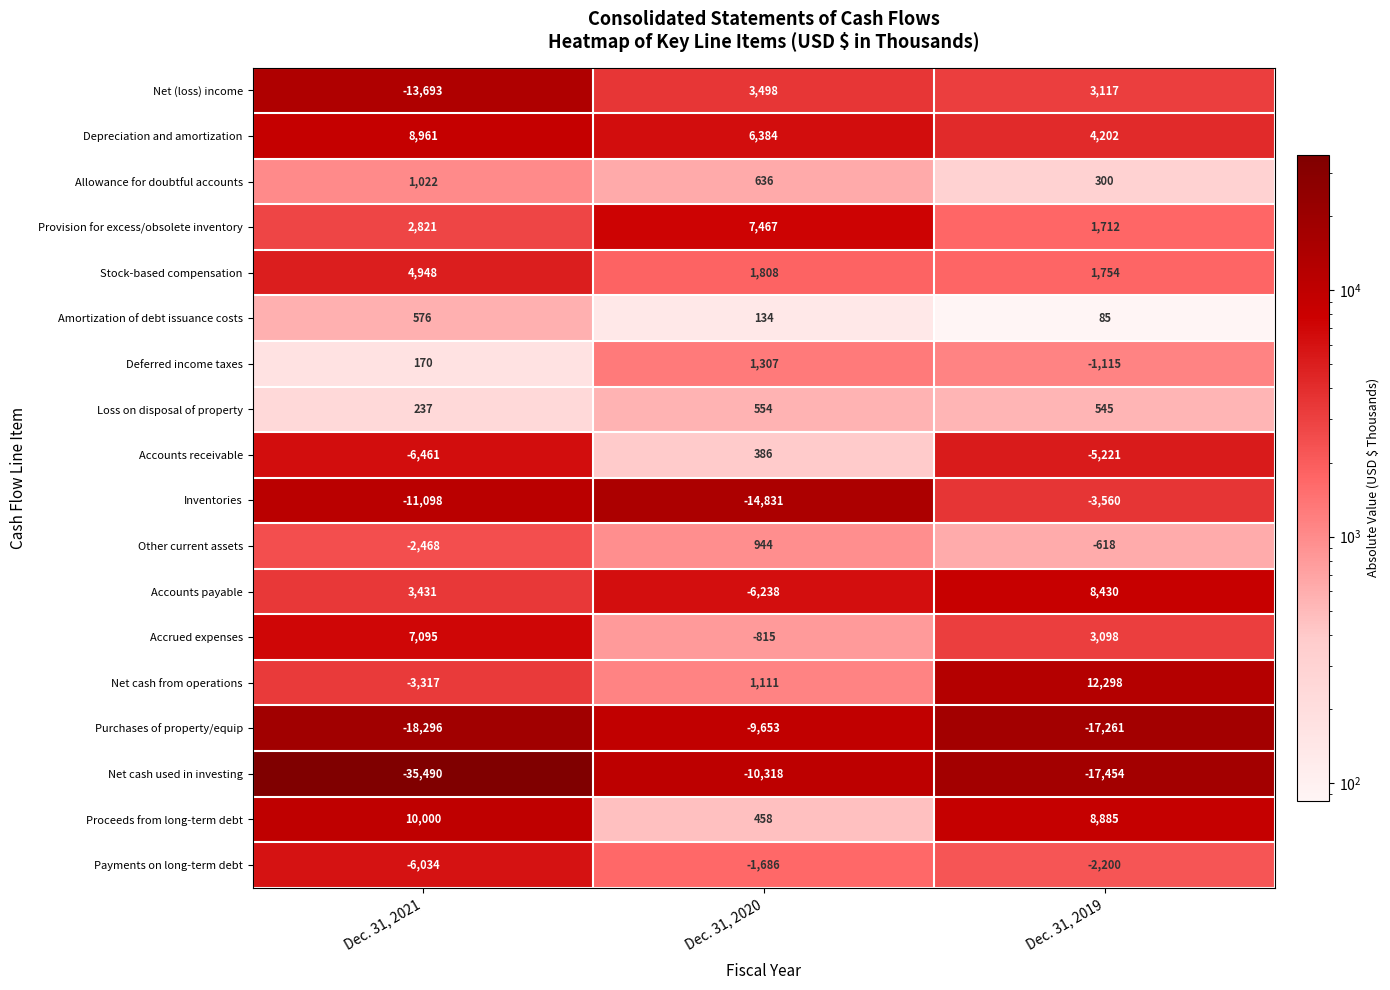

At which label does Accounts receivable reach its minimum?

Dec. 31, 2021